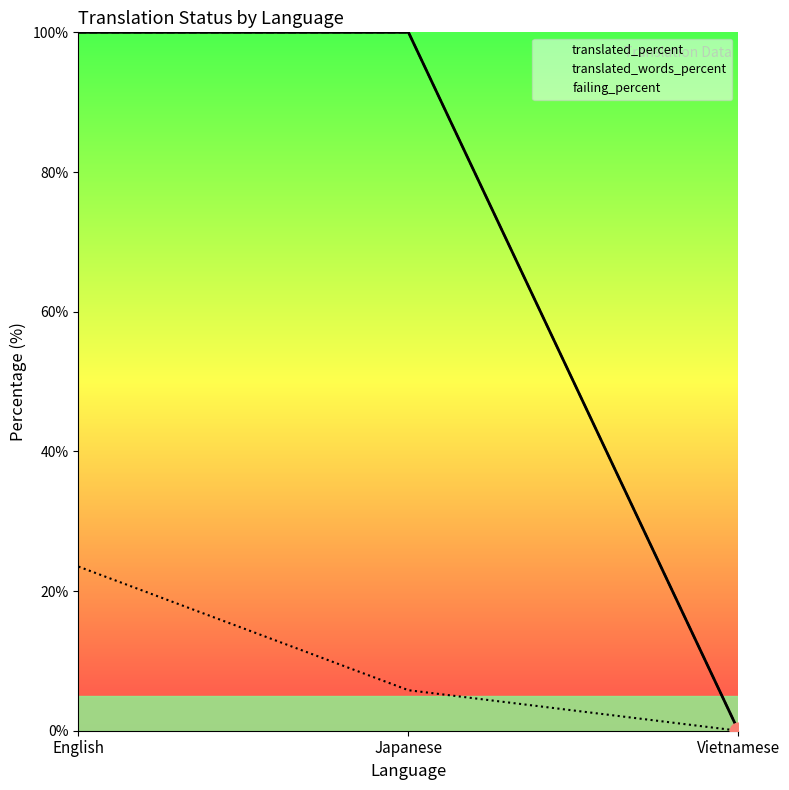

At which label does translated_words_percent reach its peak?

English